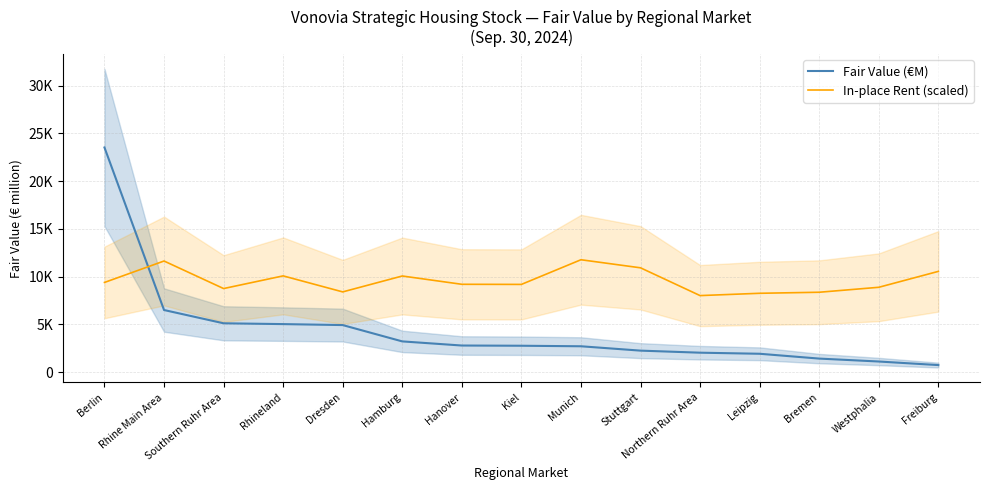

List the series in order of their peak value, highest first.

Fair Value (€M), In-place Rent (scaled)